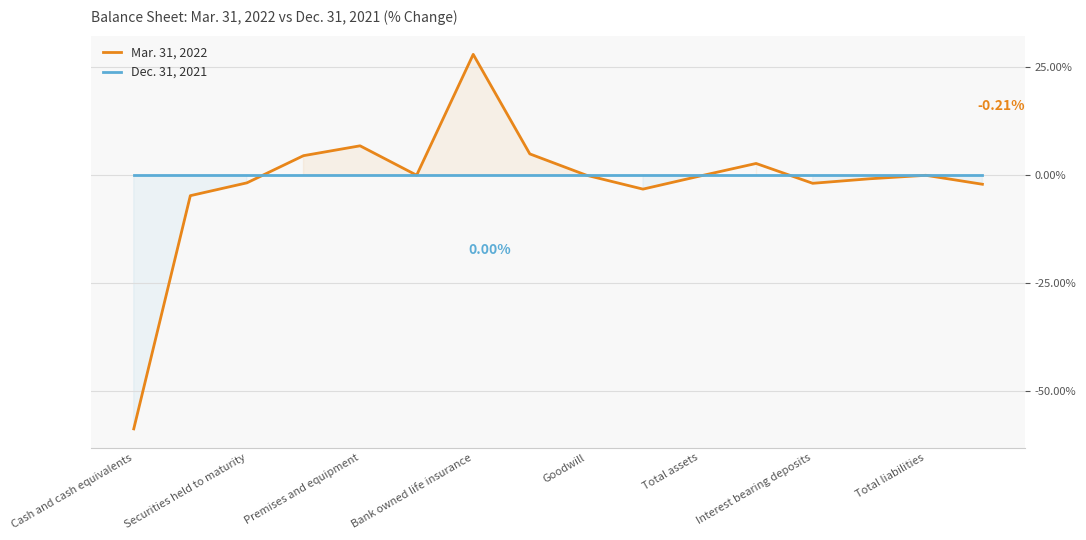

List the series in order of their peak value, lowest first.

Dec. 31, 2021, Mar. 31, 2022